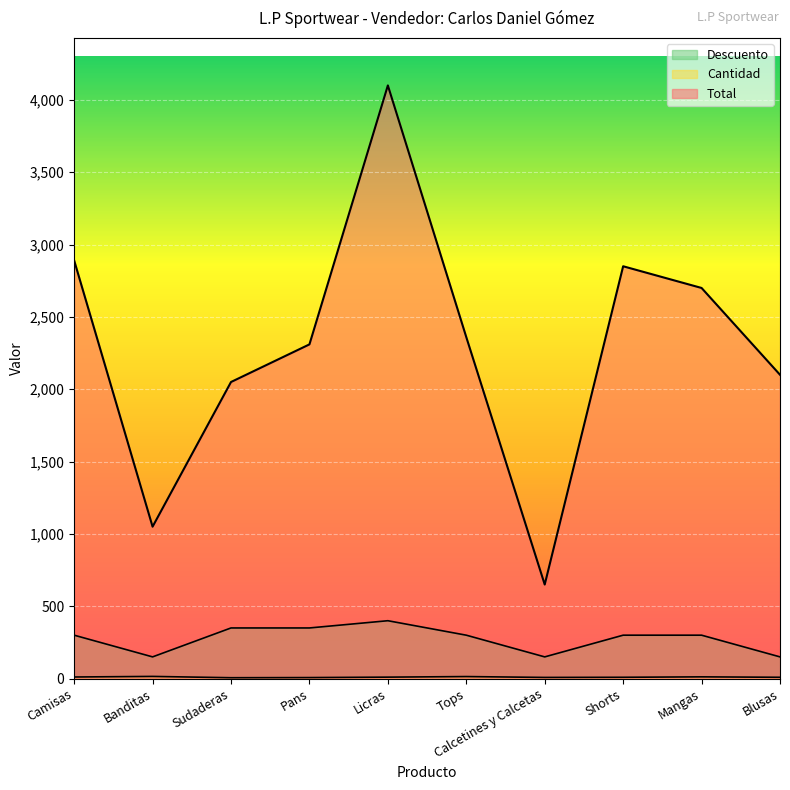

What is the label of the 5th point from the right?

Tops